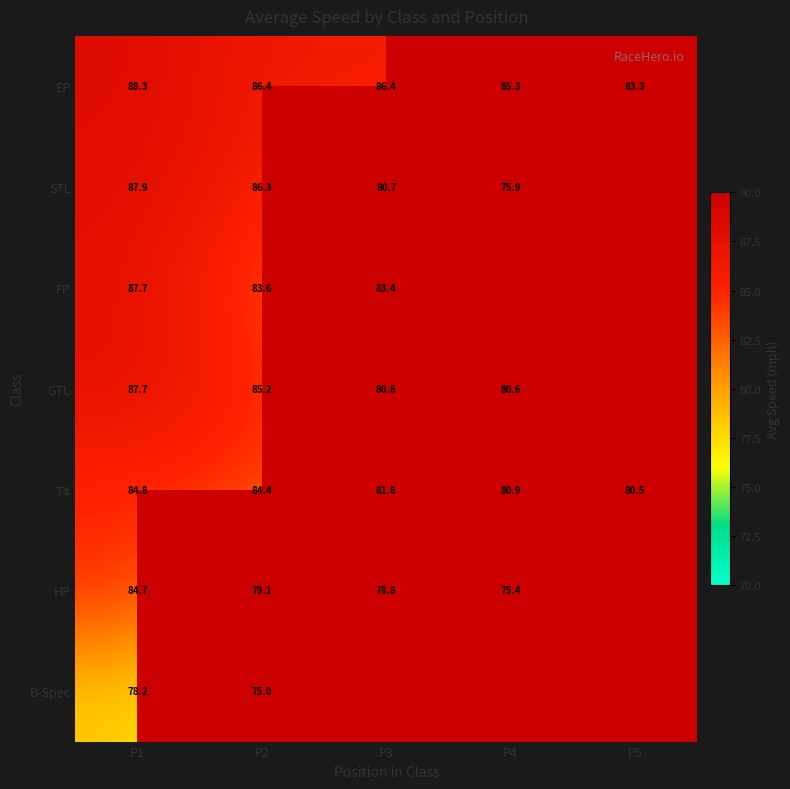

Is the value of EP at P4 greater than the value of HP at P3?

Yes